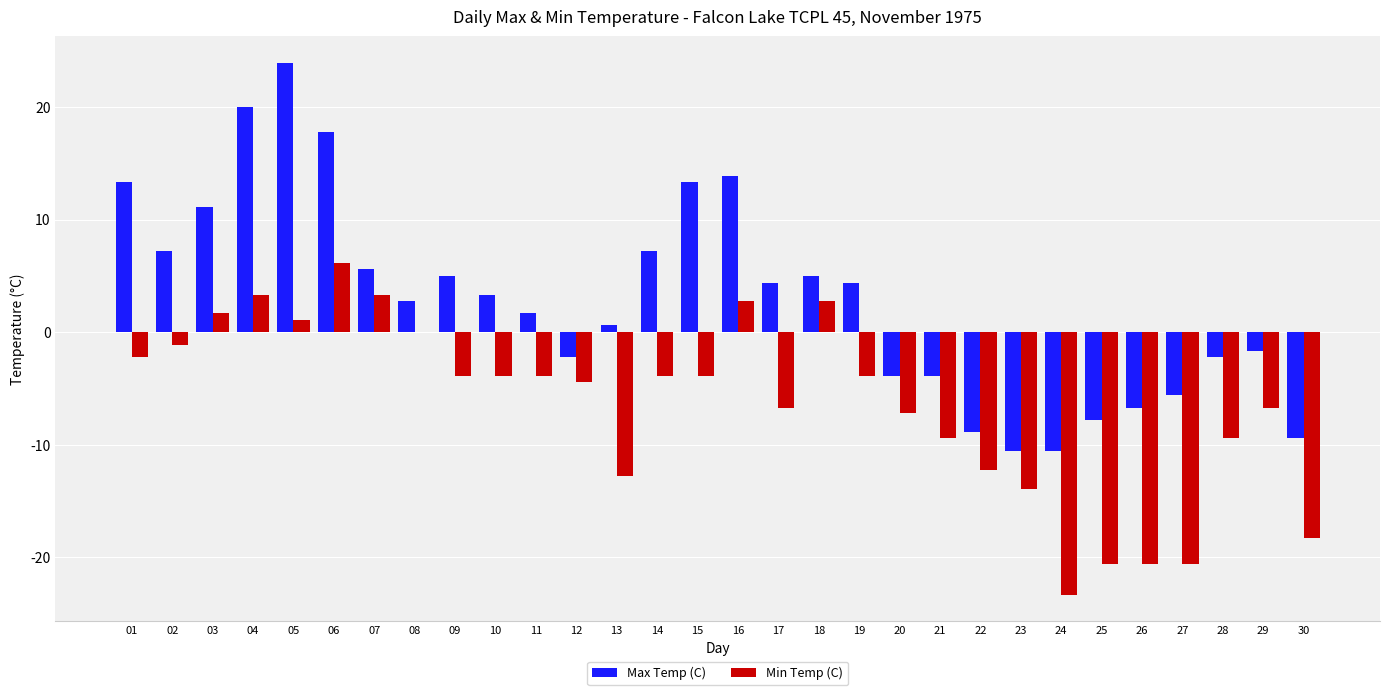

What is the approximate value of Max Temp (C) at 05?

23.9